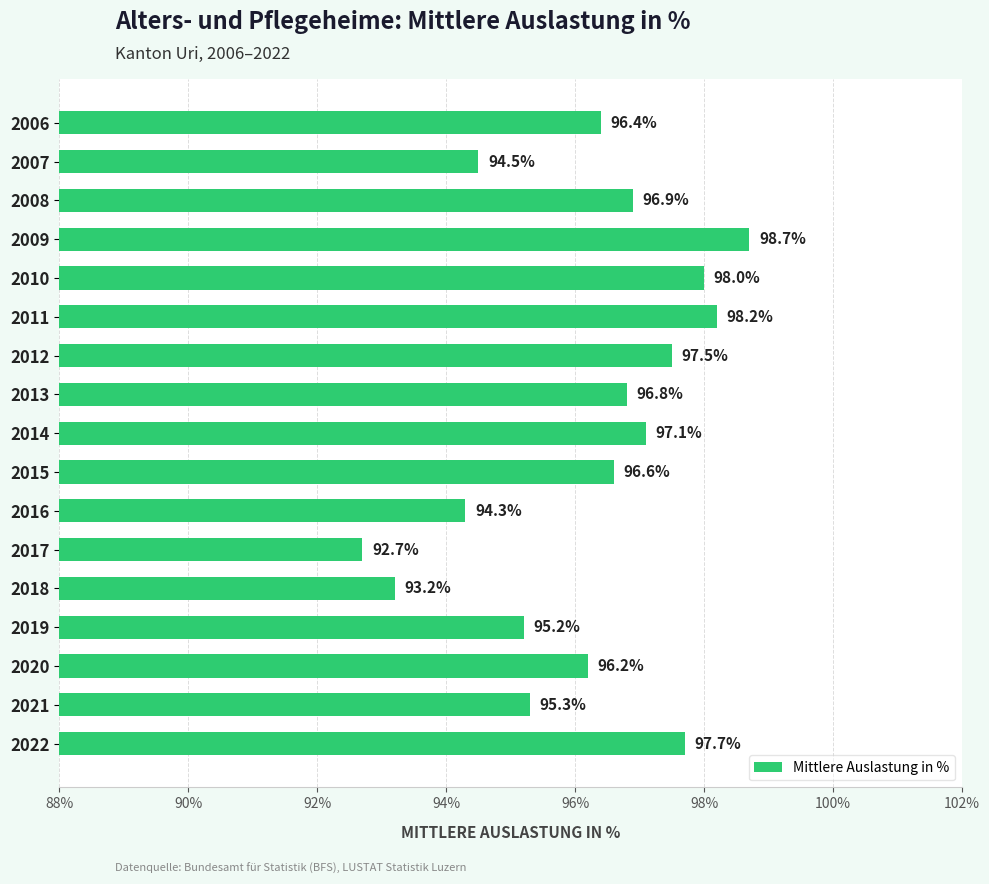

What is the value of the 13th bar from the top?

93.2